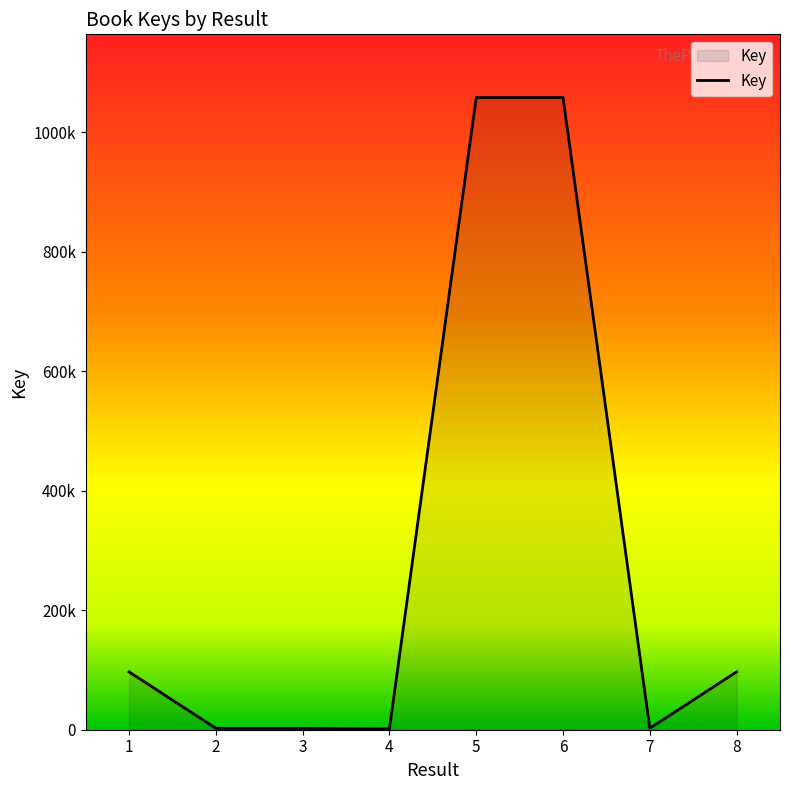

List the labels in order of value, largest first.

5, 6, 8, 1, 2, 7, 3, 4